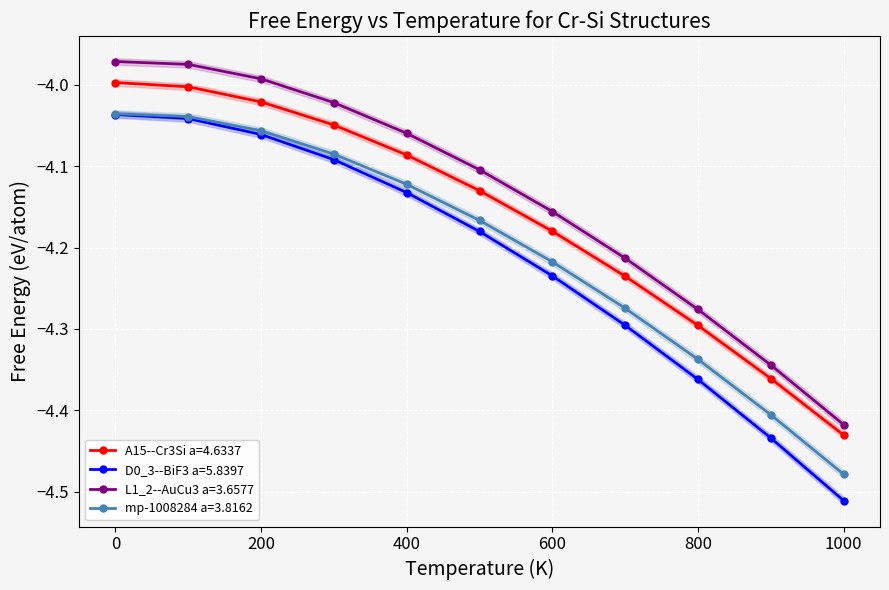

At which label does mp-1008284 a=3.8162 reach its minimum?

1000